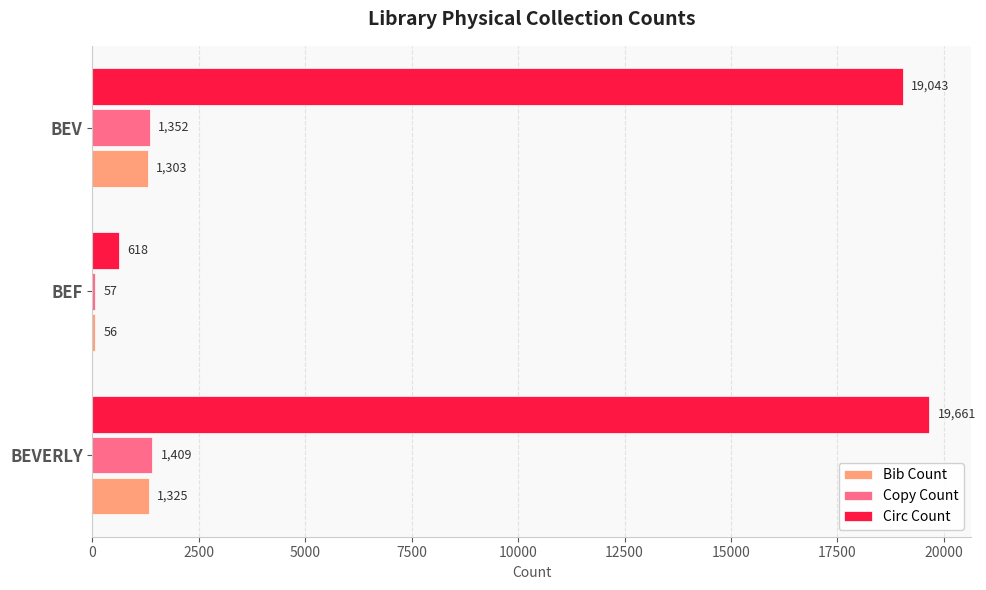

True or false: Circ Count has a value of 19043 at BEV.

True